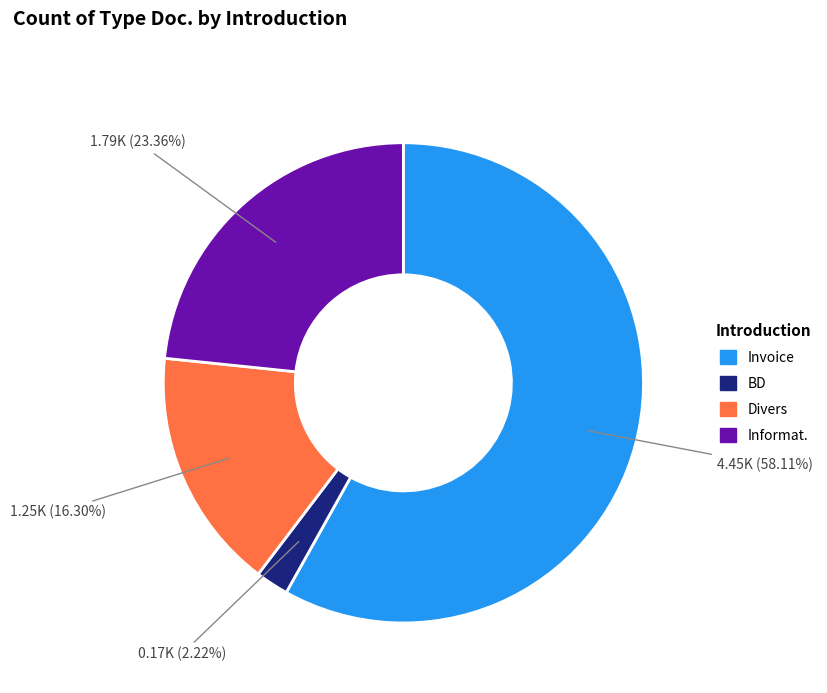

Is there any slice that represents more than half of the pie?

Yes